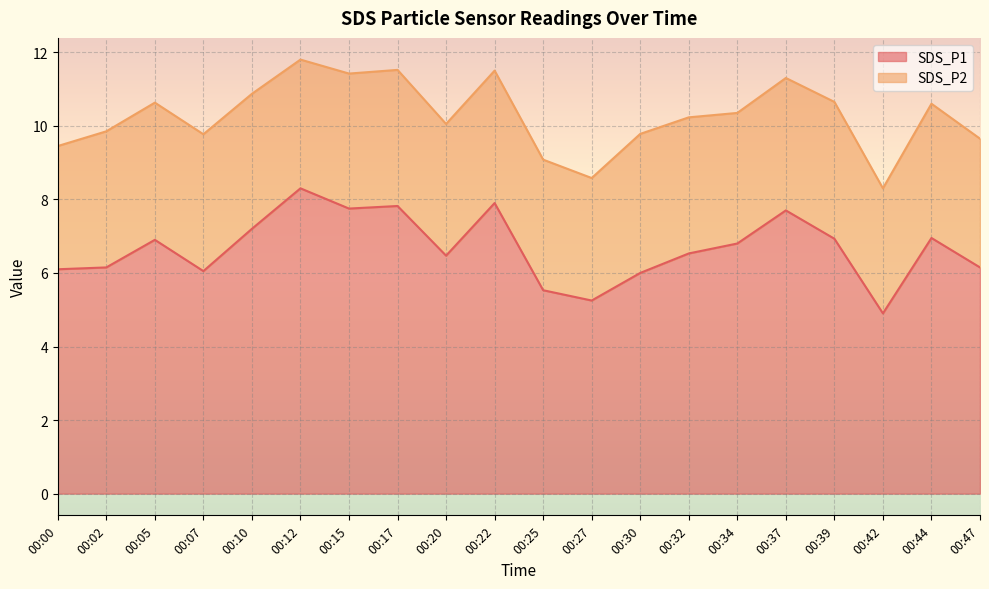

Reading left to right, extract all data points from this chart.

6.1	6.2	6.9	6.0	7.2	8.3	7.8	7.8	6.5	7.9	5.5	5.2	6.0	6.5	6.8	7.7	6.9	4.9	7.0	6.2